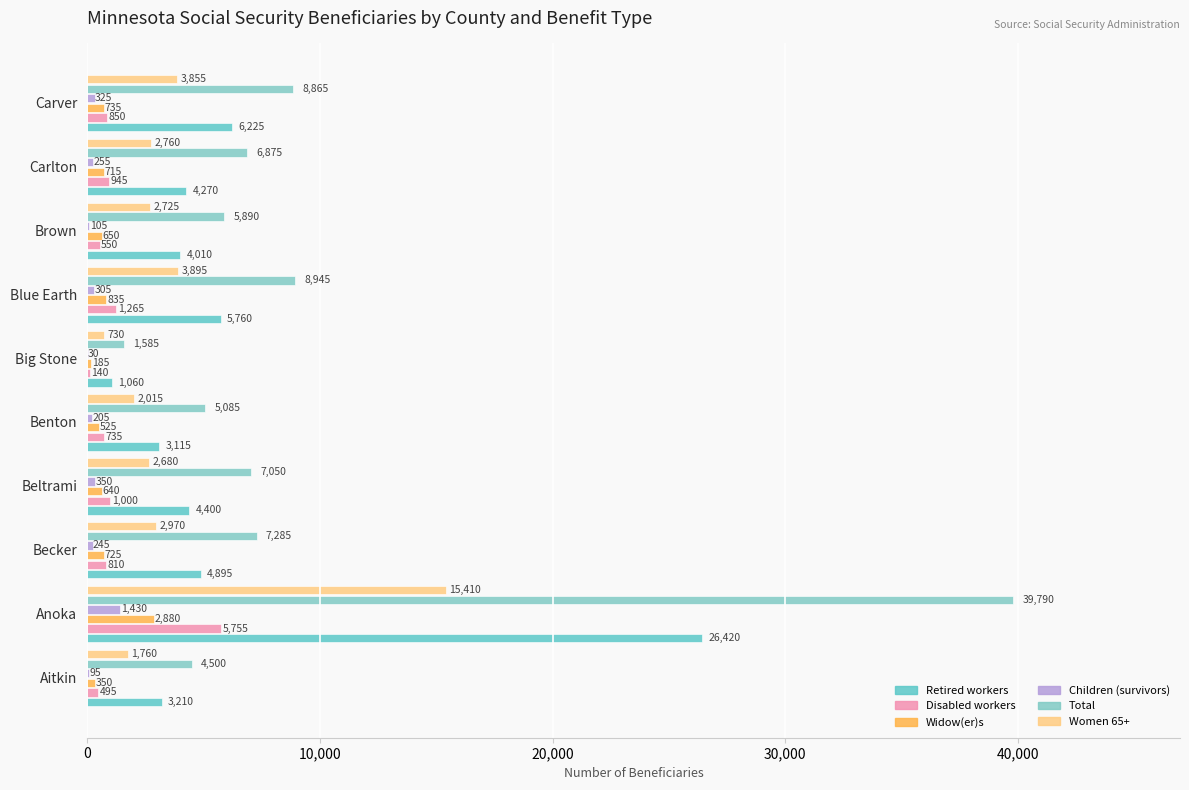

How many series are shown in this chart?

6